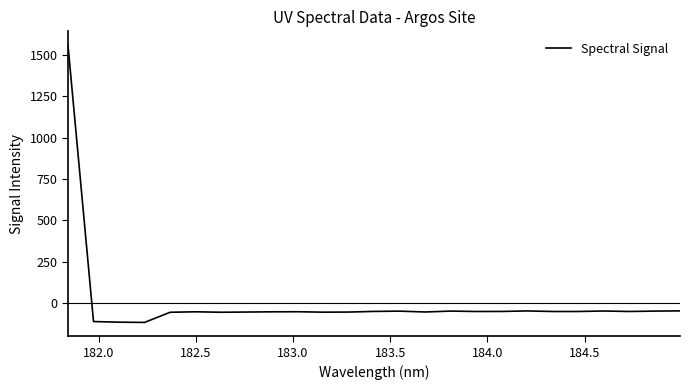

What is the greatest value displayed?

1560.2